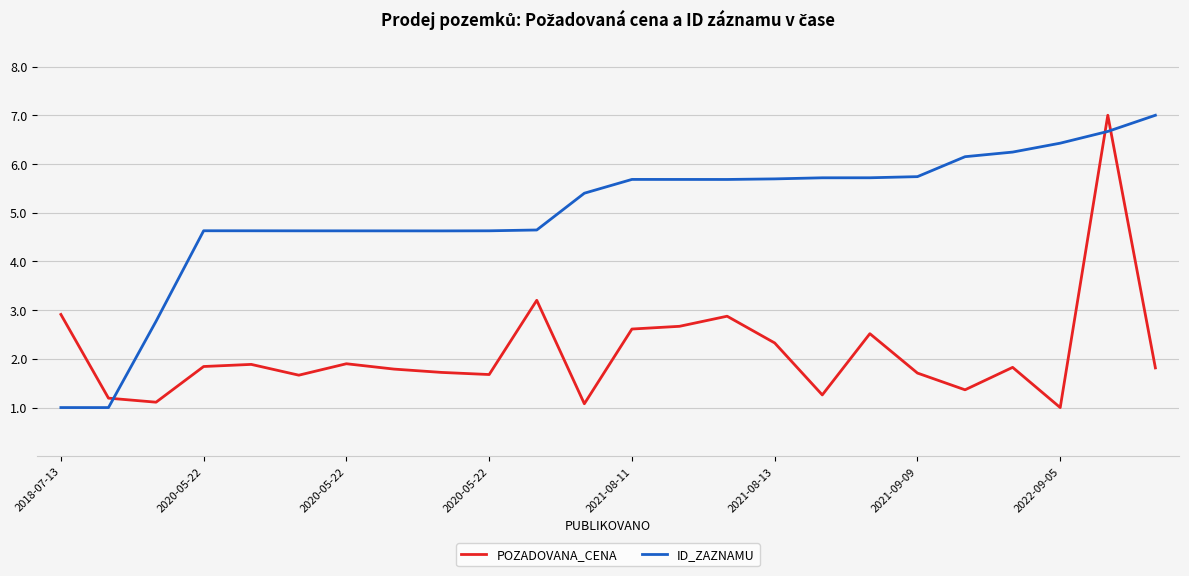

Which series has the largest total across all categories?

ID_ZAZNAMU